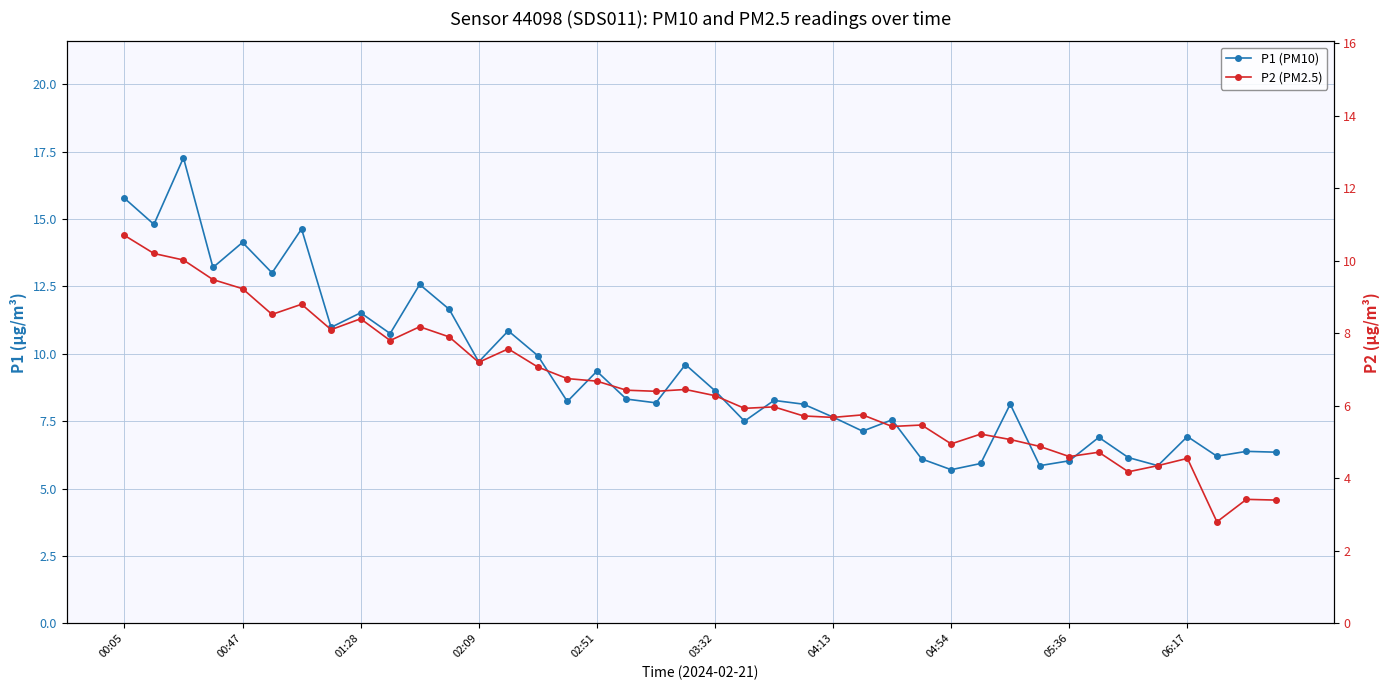

What is the difference between the second highest and minimum values in the P1 (PM10) series?

10.1